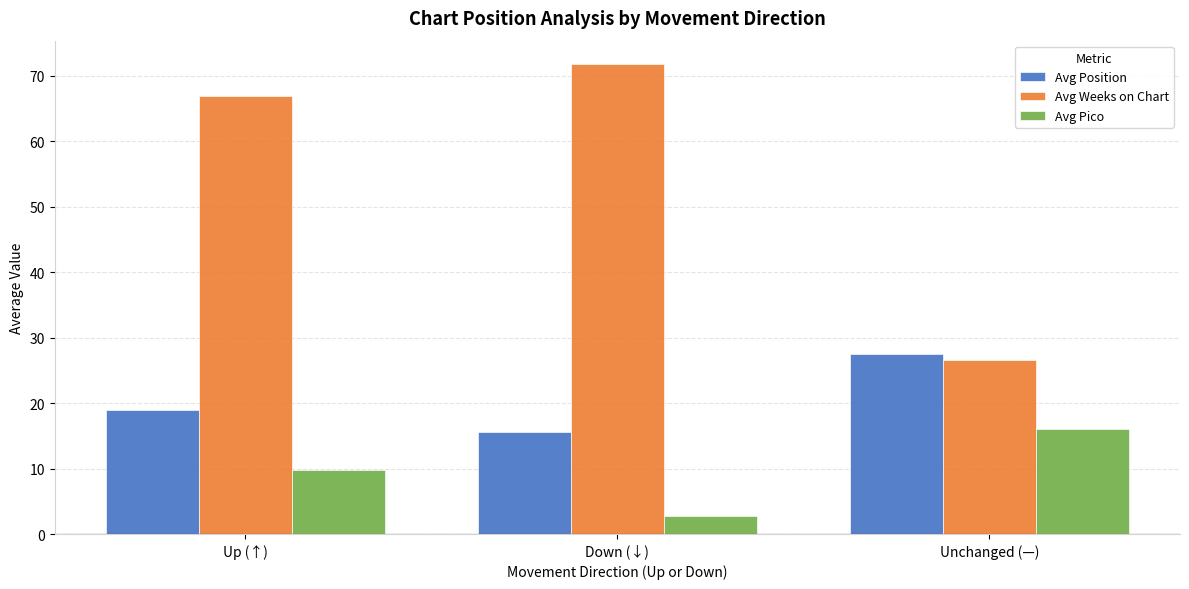

How many bars are there in total?

9